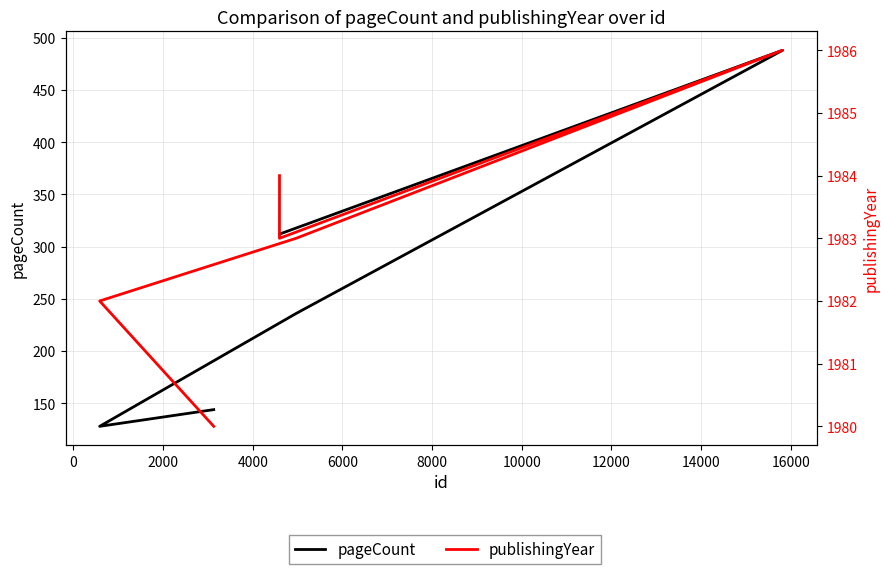

At 6000, list the series in order from smallest to largest.

pageCount, publishingYear